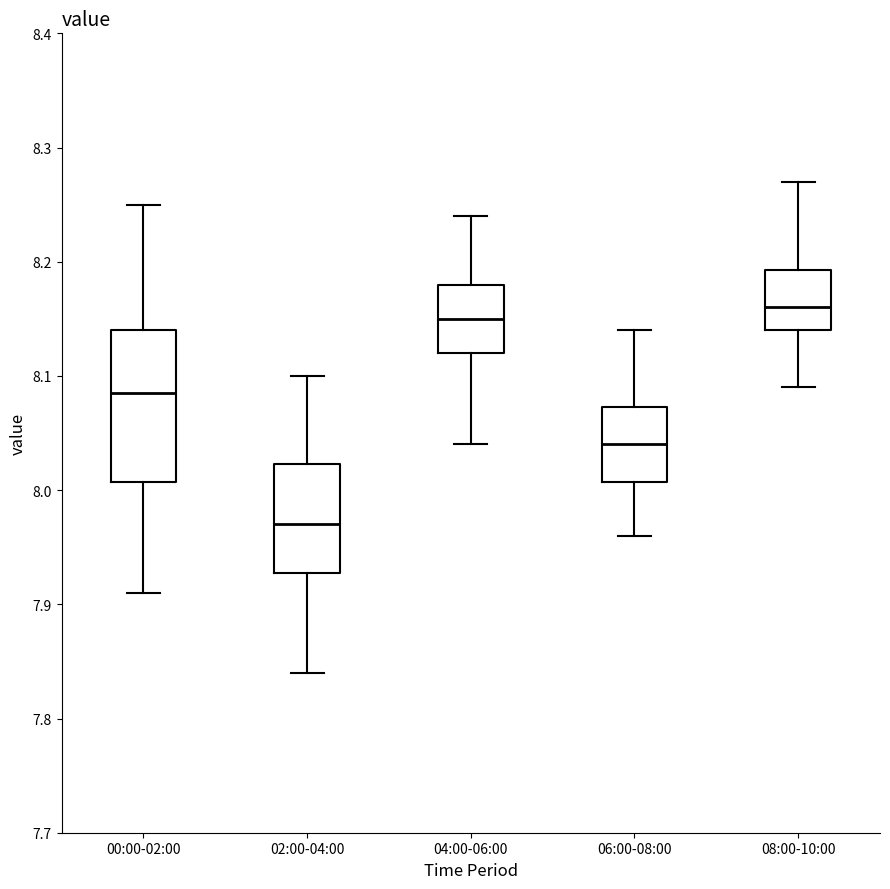

Reading left to right, transcribe this box plot: for each box, give where its median line is, the range the box spans, and where its two whiskers end, as read against the y-axis. The values are not printed on the chart, so give them approximately, as read against the axis.

00:00-02:00: median 8.09, box 8.01 to 8.14, whiskers 7.91 to 8.25
02:00-04:00: median 7.97, box 7.93 to 8.02, whiskers 7.84 to 8.10
04:00-06:00: median 8.15, box 8.12 to 8.18, whiskers 8.04 to 8.24
06:00-08:00: median 8.04, box 8.01 to 8.07, whiskers 7.96 to 8.14
08:00-10:00: median 8.16, box 8.14 to 8.19, whiskers 8.09 to 8.27